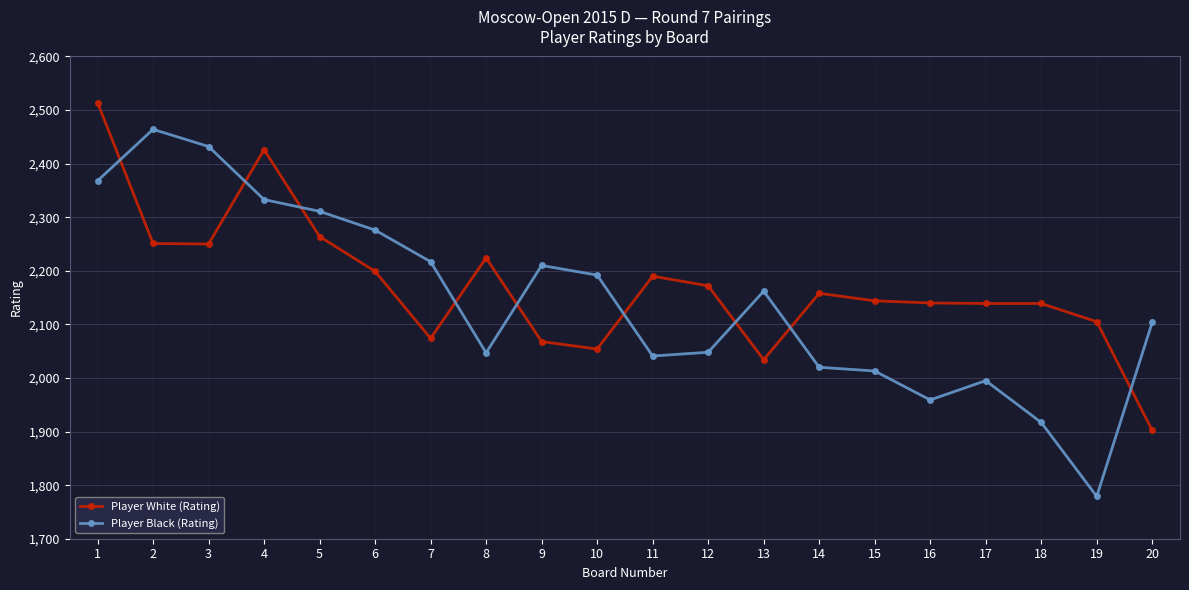

Which series has the largest range (max minus min)?

Player Black (Rating)